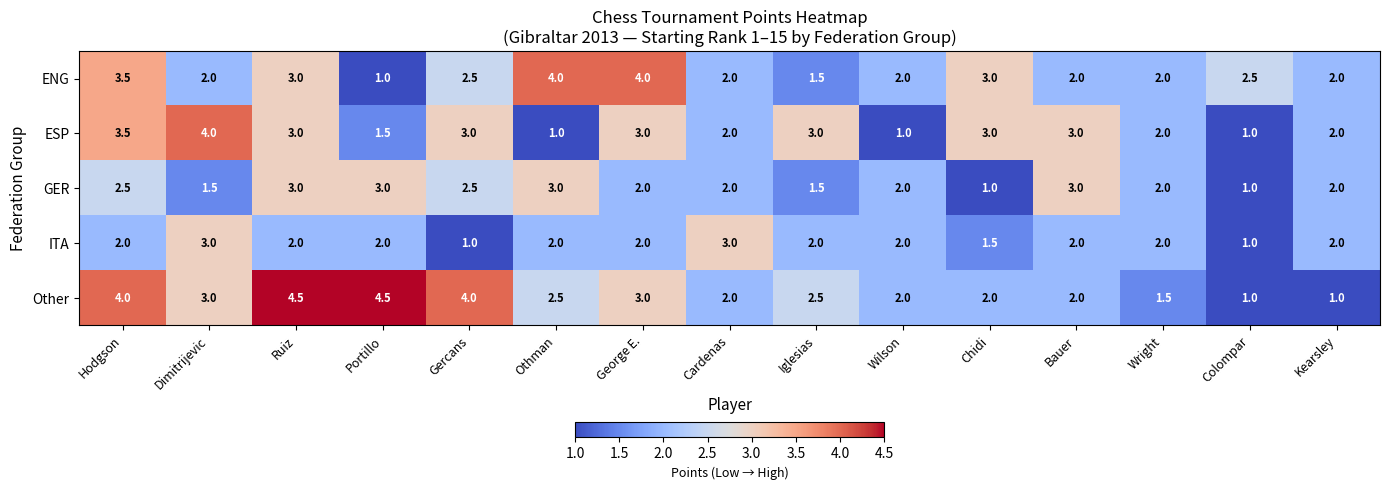

What is the spread (max minus min) of values at Iglesias?

1.5